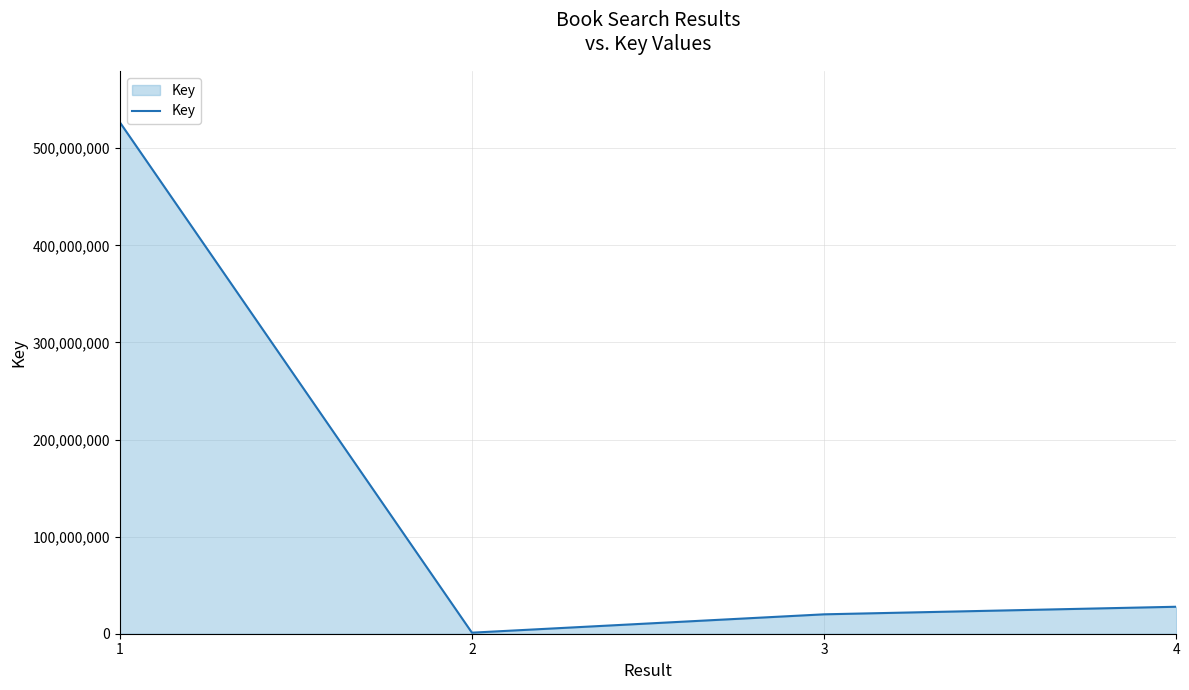

What is the difference between the maximum and minimum values?

525749063